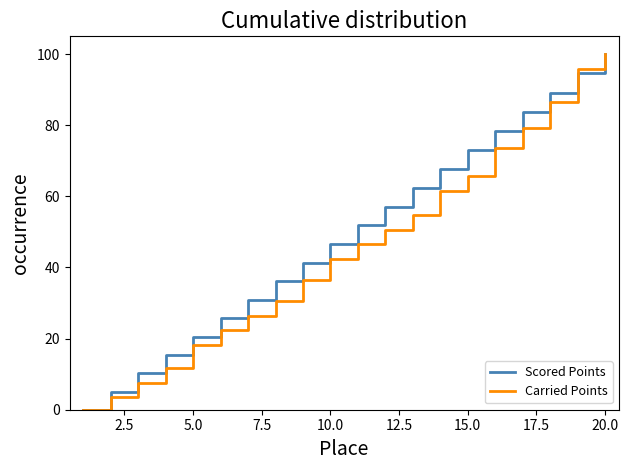

True or false: Scored Points has more than 1 interior local peaks.

False